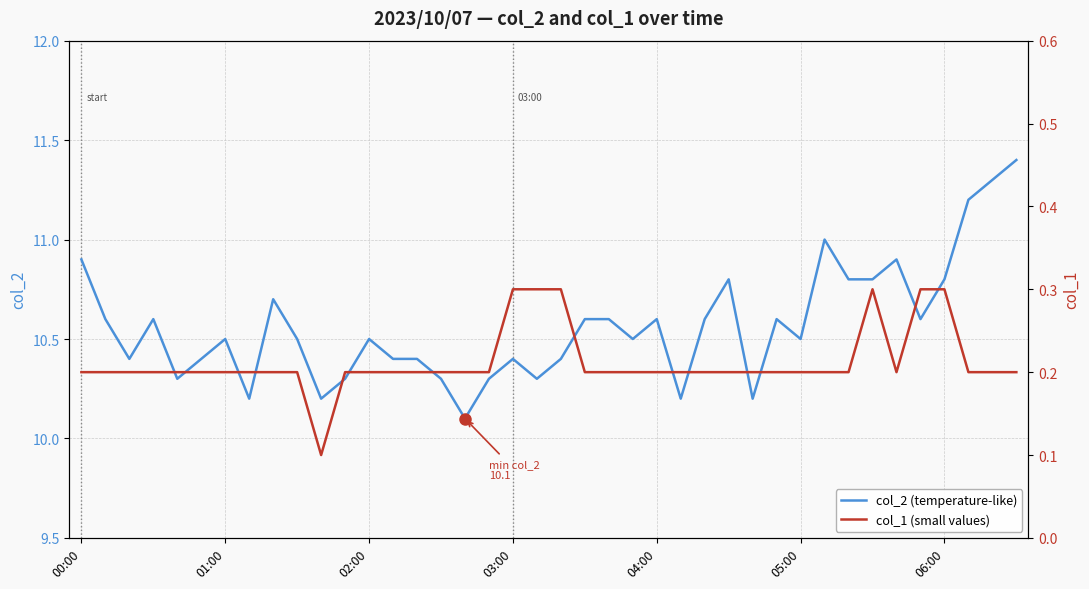

What is the sum of all col_1 (small values) values?

8.5